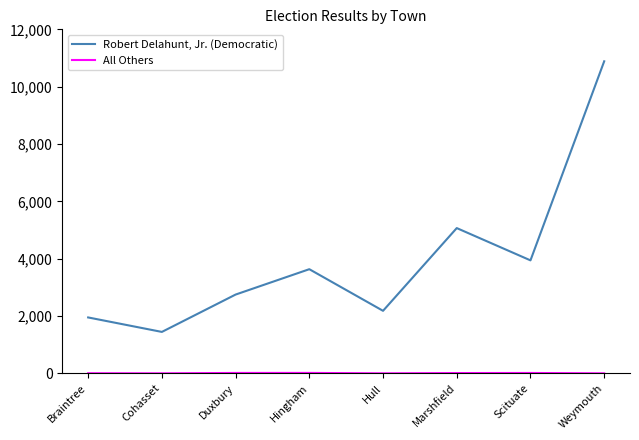

True or false: Robert Delahunt, Jr. (Democratic) has a value of 3941 at Scituate.

True